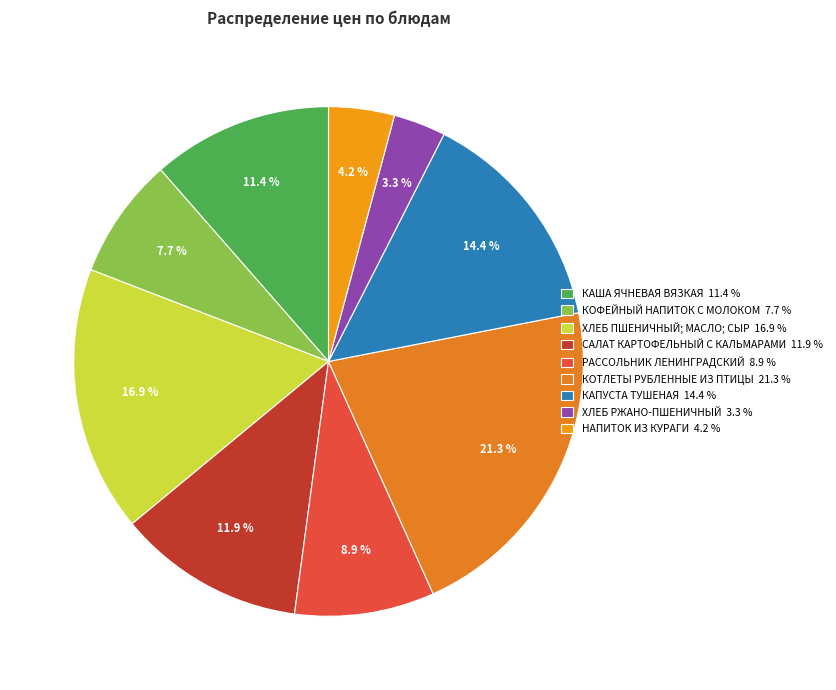

How many slices are in this pie chart?

9